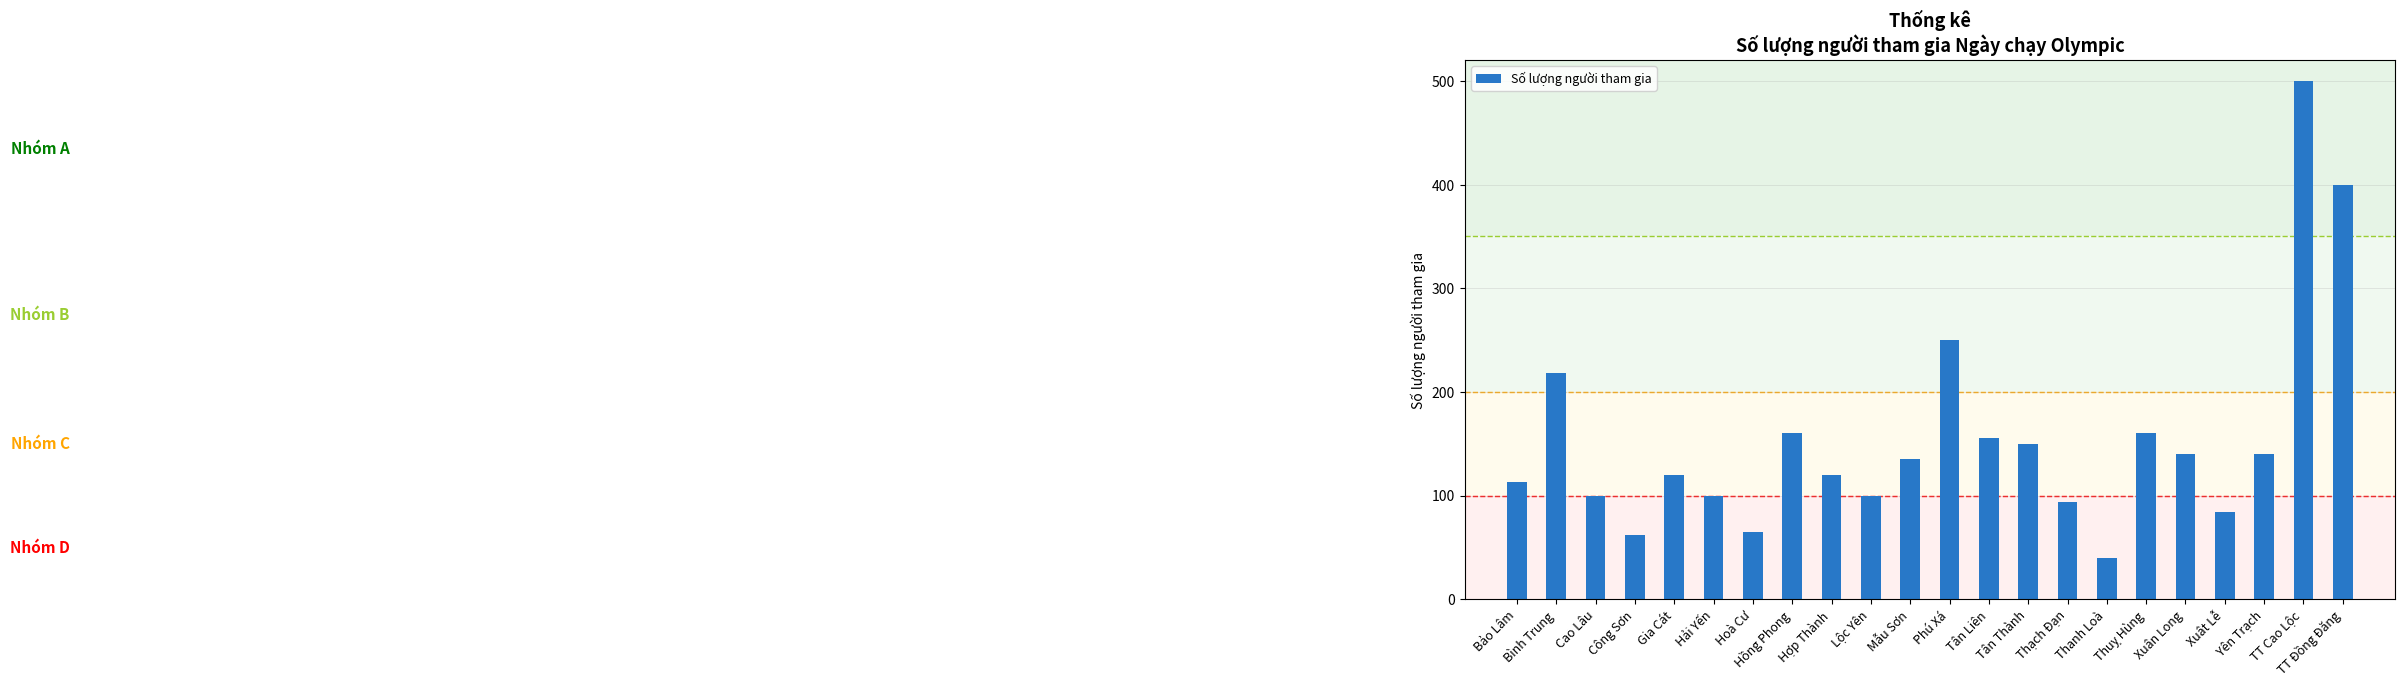

What is the sum of all values?

3407